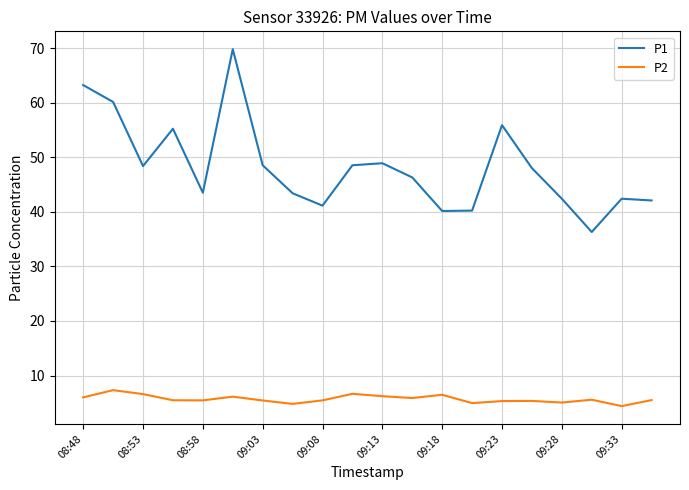

Which series has the largest total across all categories?

P1